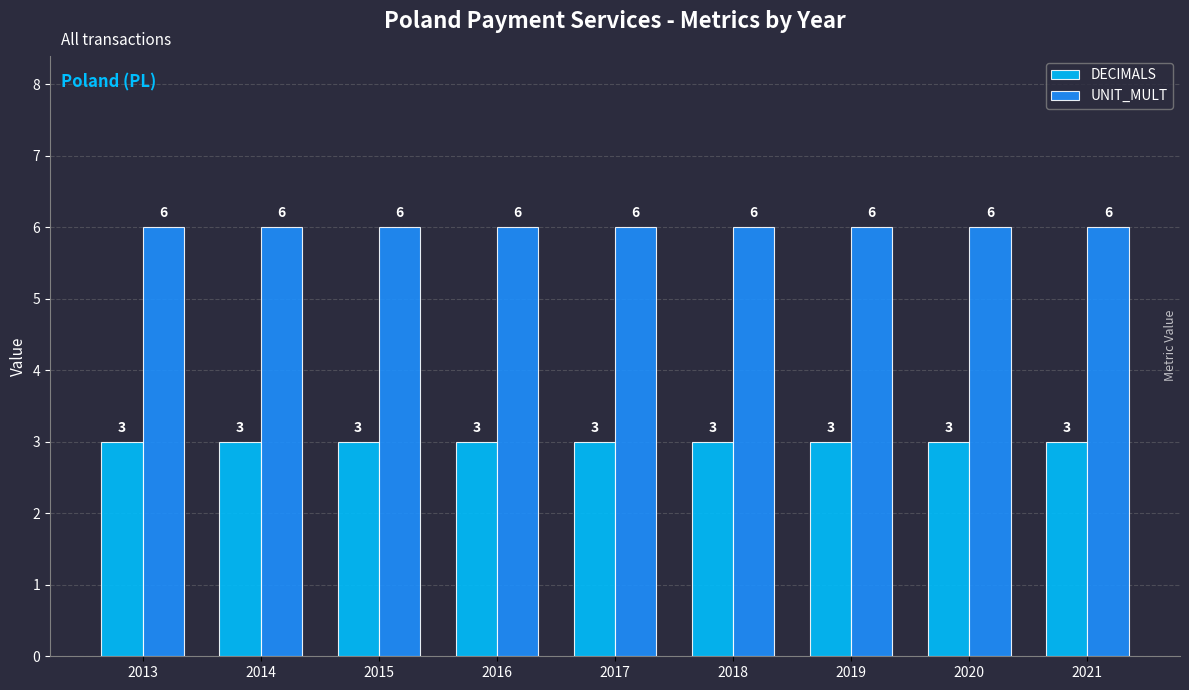

What is the approximate value of DECIMALS at 2021?

3